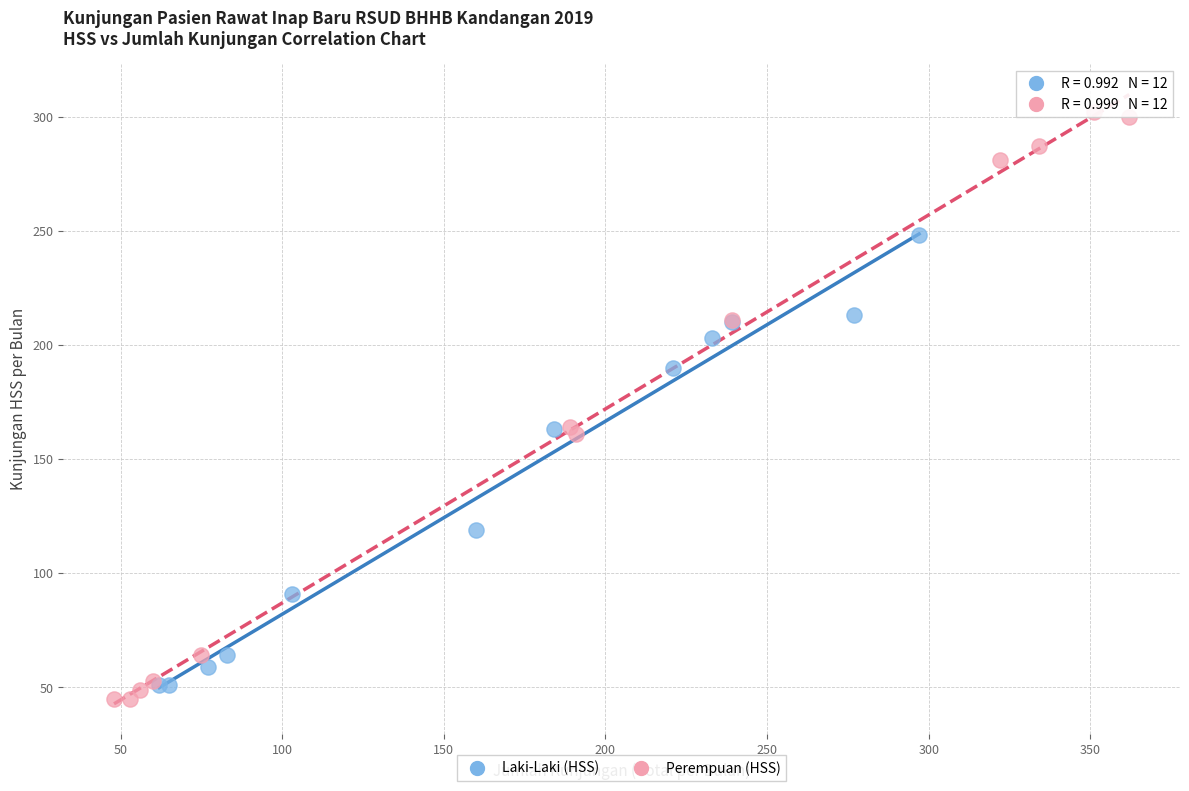

Which series reaches the maximum Y coordinate?

Perempuan (HSS)